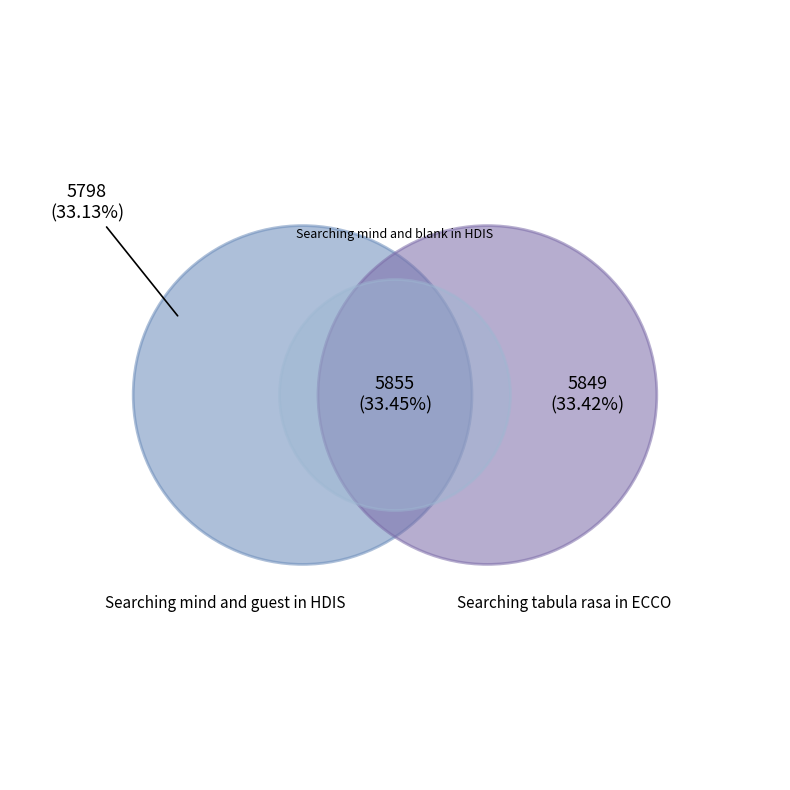

Count the number of slices in the pie.

3